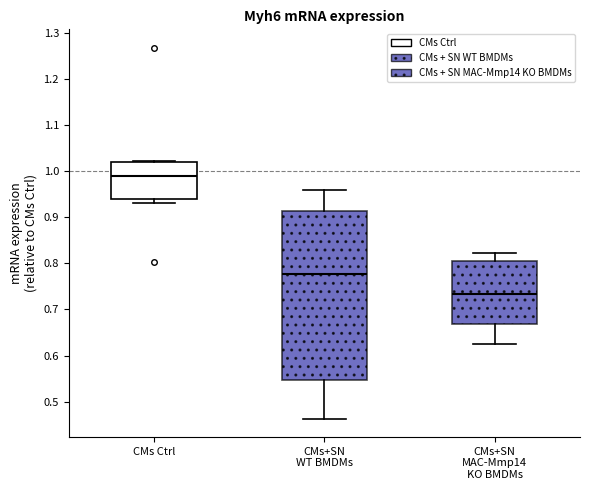

Reading left to right, transcribe this box plot: for each box, give where its median line is, the range the box spans, and where its two whiskers end, as read against the y-axis. The values are not printed on the chart, so give them approximately, as read against the axis.

CMs Ctrl: median 0.99, box 0.94 to 1.02, whiskers 0.93 to 1.02
CMs+SN WT BMDMs: median 0.78, box 0.55 to 0.91, whiskers 0.46 to 0.96
CMs+SN MAC-Mmp14 KO BMDMs: median 0.73, box 0.67 to 0.81, whiskers 0.63 to 0.82